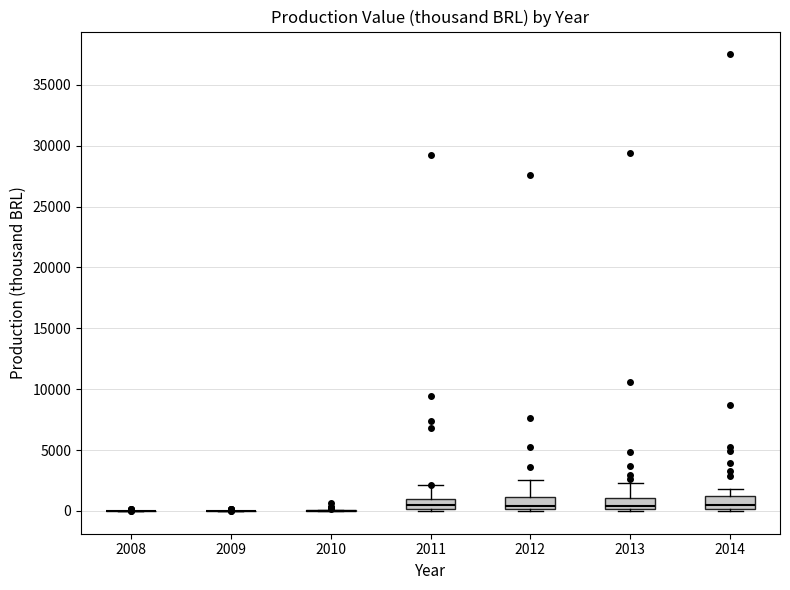

Reading left to right, read every box against the y-axis: the position of its median line, the range the box covers, and the ends of its whiskers. The values are not printed on the chart, so give them approximately, as read against the axis.

2008: box collapsed to a line at 0, whiskers 0 to 0
2009: box collapsed to a line at 0, whiskers 0 to 0
2010: box collapsed to a line at 0, whiskers 0 to 0
2011: median 500, box 0 to 1000, whiskers 0 (just below the box's lower edge) to 2000
2012: median 500, box 0 to 1000, whiskers 0 (just below the box's lower edge) to 2500
2013: median 500, box 0 to 1000, whiskers 0 (just below the box's lower edge) to 2500
2014: median 500, box 0 to 1000, whiskers 0 (just below the box's lower edge) to 2000